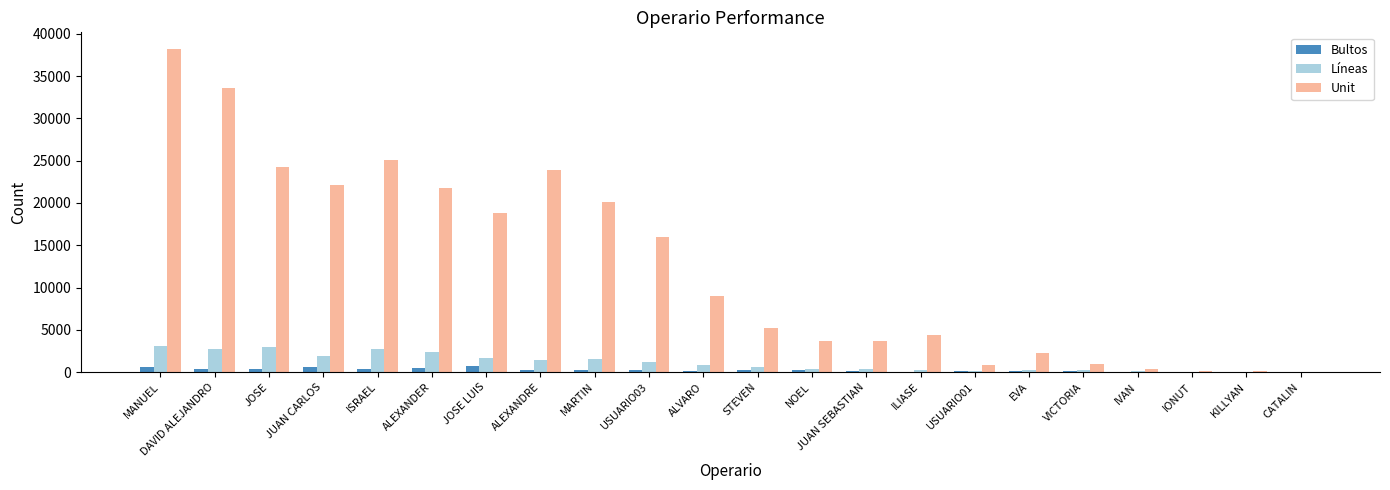

Between DAVID ALEJANDRO and ISRAEL, which series saw the biggest shift?

Unit